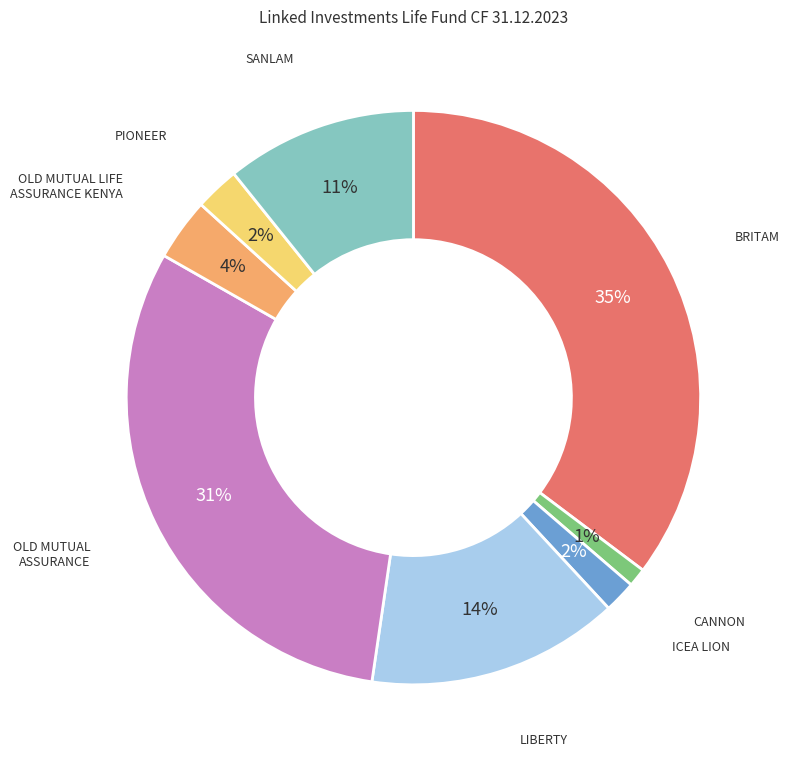

Does any single category account for the majority?

No